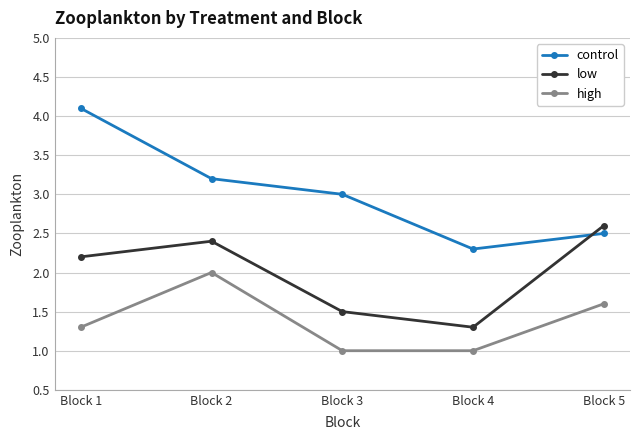

What are all the series names shown in the legend?

control, low, high